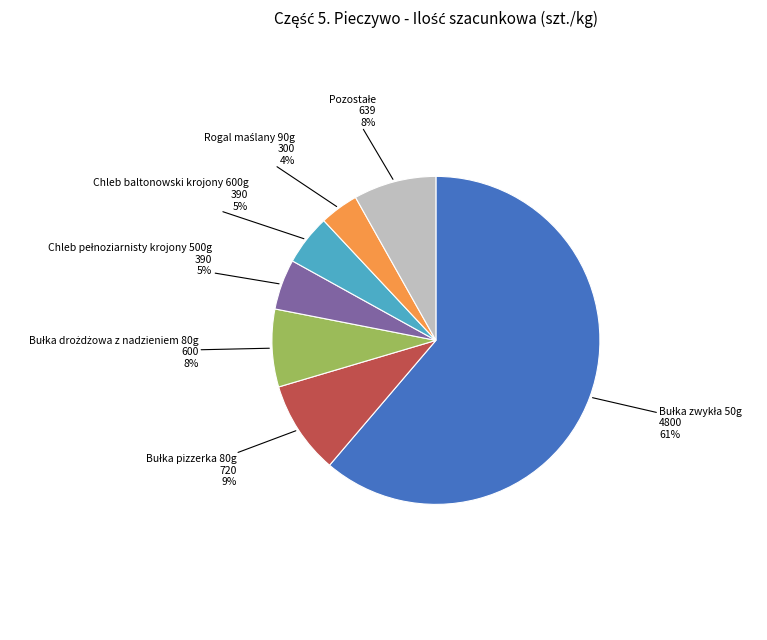

Does any single category account for the majority?

Yes